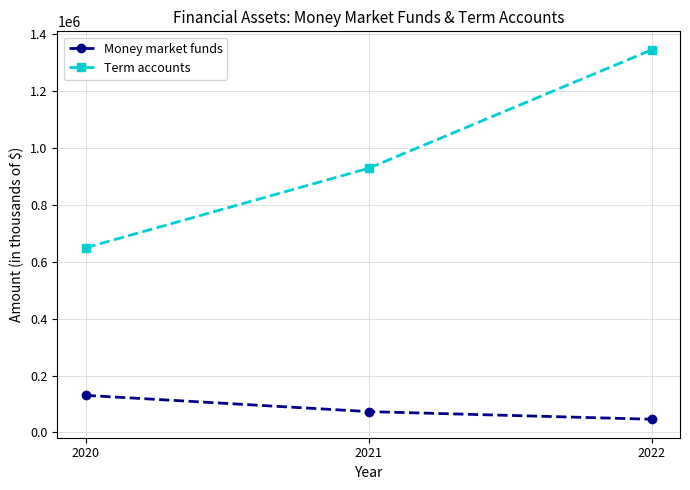

What value does the Term accounts series have at 2021, to the nearest 100?

929000